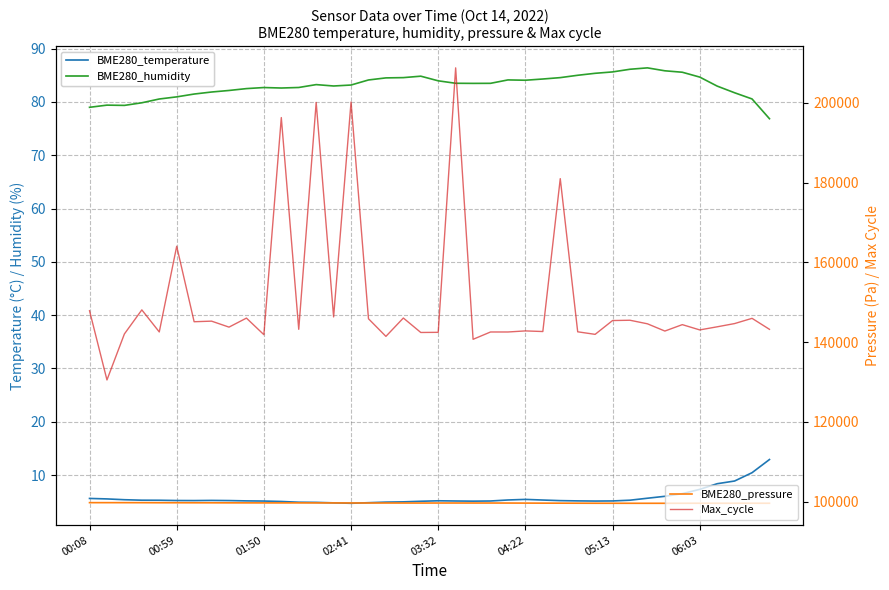

True or false: BME280_temperature has more than 1 interior local peaks.

True